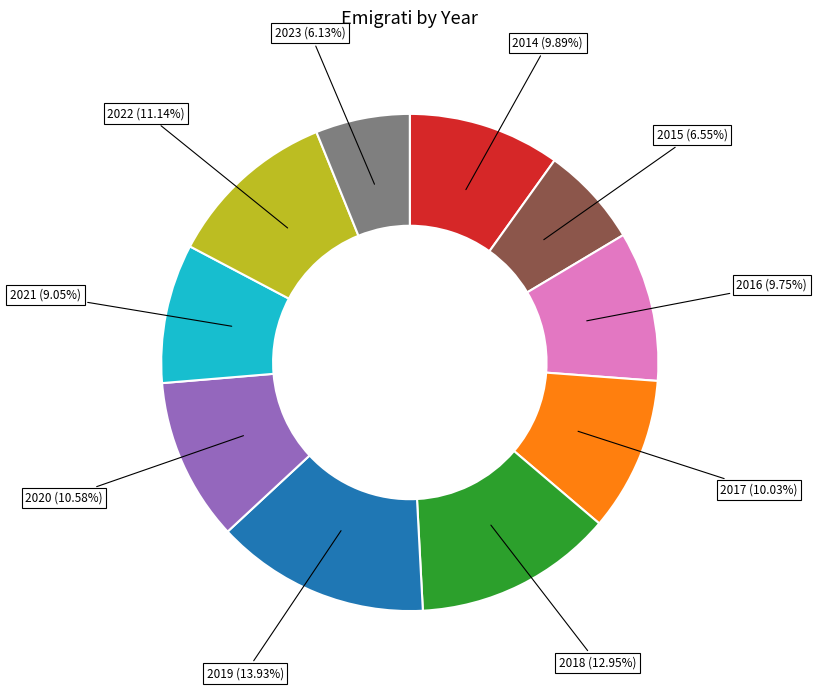

Combined, do 2014 (9.89%) and 2021 (9.05%) account for over 50%?

No